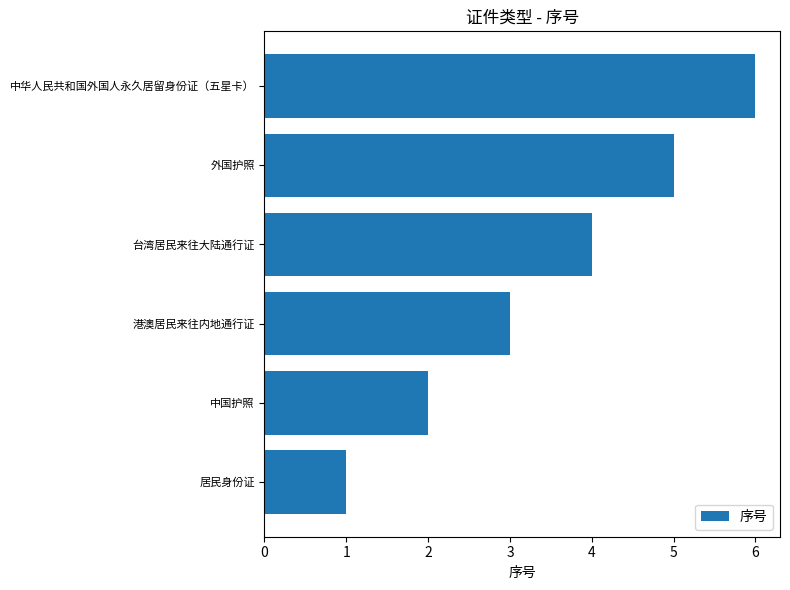

The value at 港澳居民来往内地通行证 is 3. True or false?

True